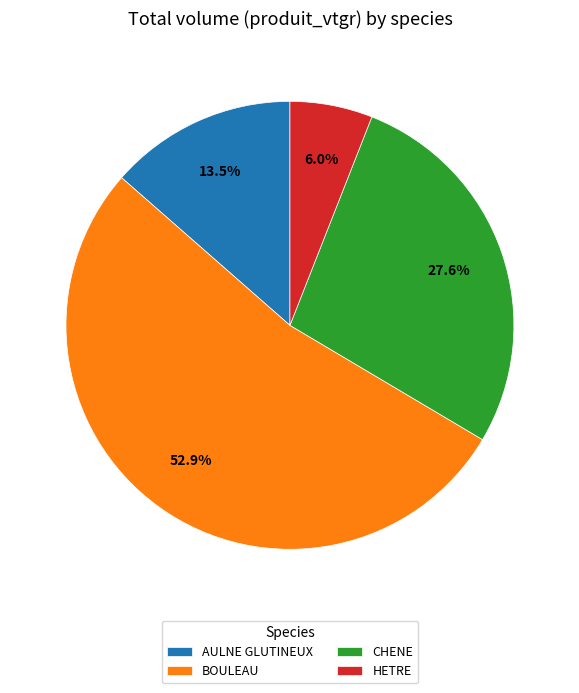

True or false: BOULEAU accounts for 42% of the total.

False